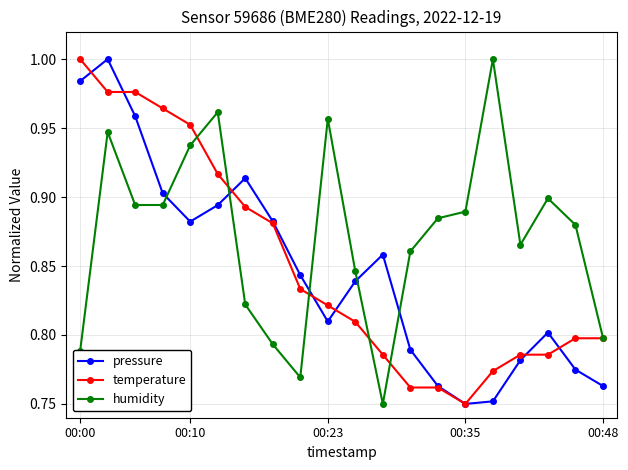

What are all the series names shown in the legend?

pressure, temperature, humidity